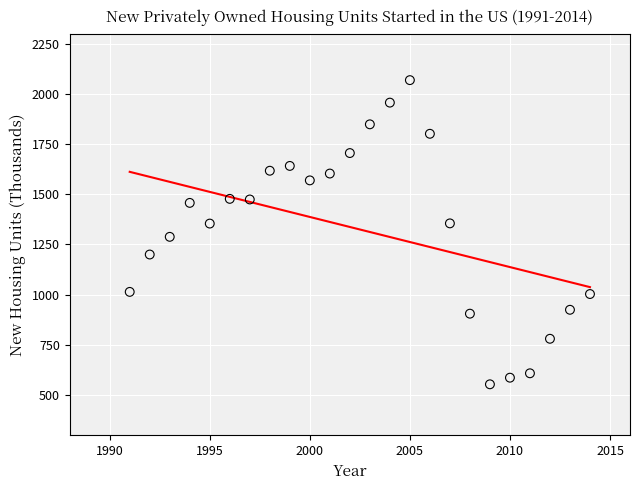

What is the range of X values (max minus min)?

23.0